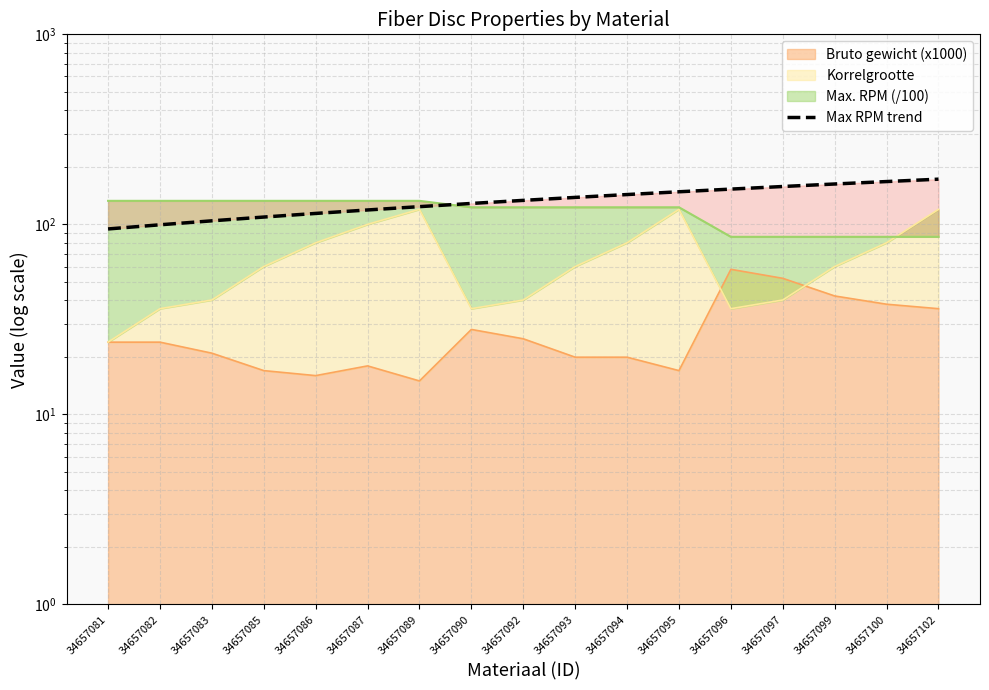

What is the smallest value displayed?

94.6